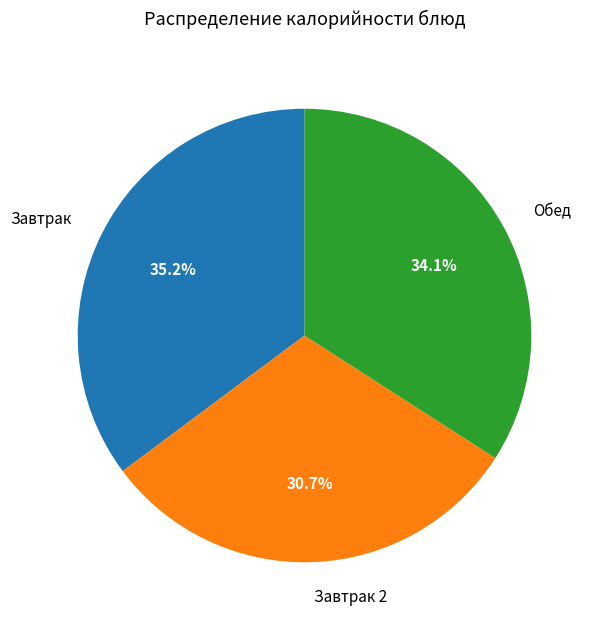

How many segments does this pie chart have?

3